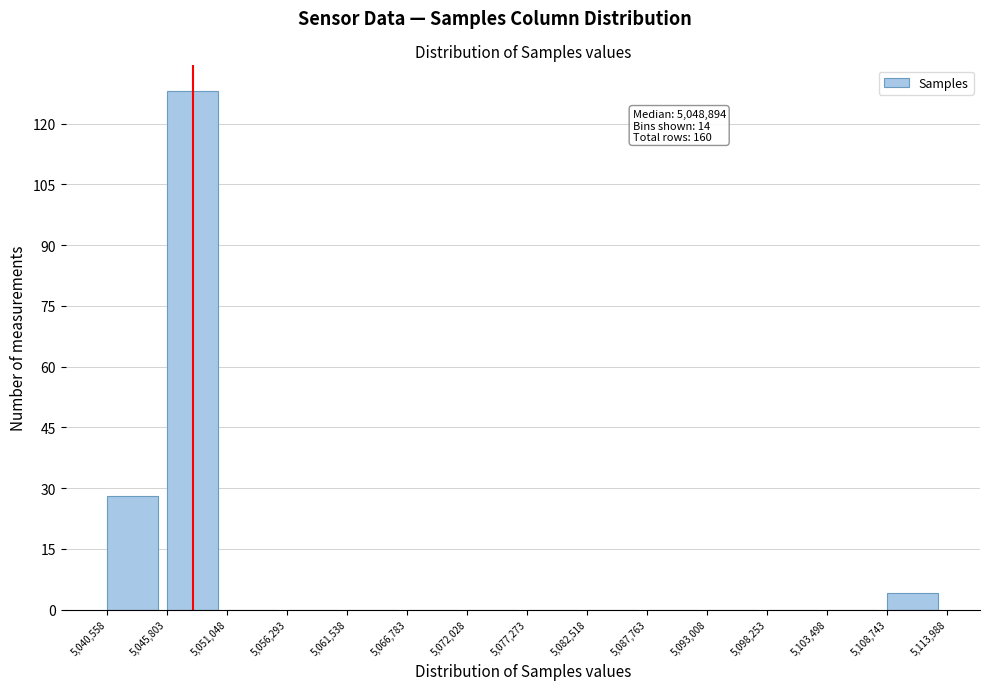

Reading left to right, list all the values displayed in this chart.

5,040,558=28	5,045,803=128	5,051,048=0	5,056,293=0	5,061,538=0	5,066,783=0	5,072,028=0	5,077,273=0	5,082,518=0	5,087,763=0	5,093,008=0	5,098,253=0	5,103,498=0	5,108,743=4